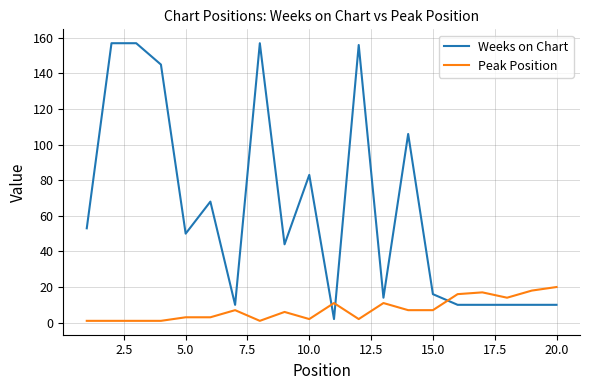

List the series in order of their overall mean, lowest first.

Peak Position, Weeks on Chart